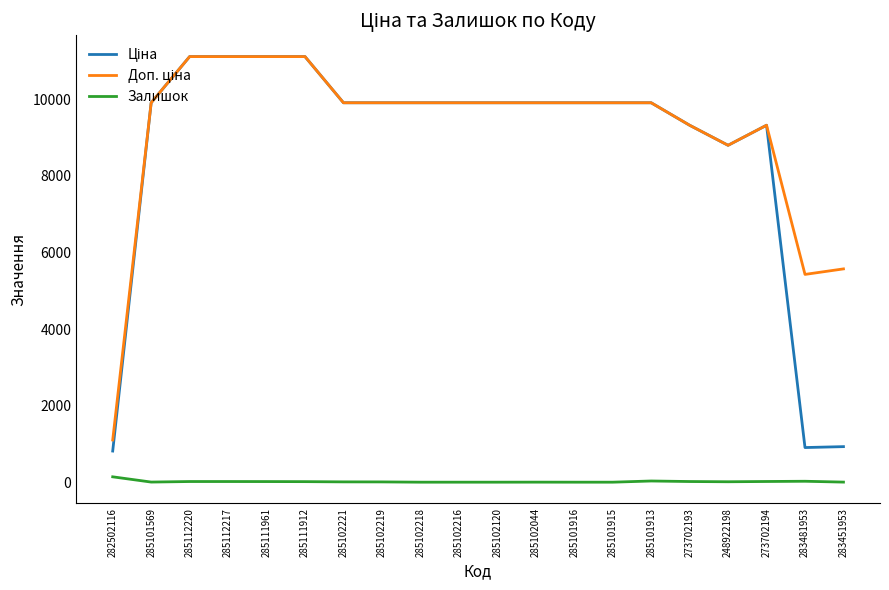

Does the chart have visible grid lines?

No